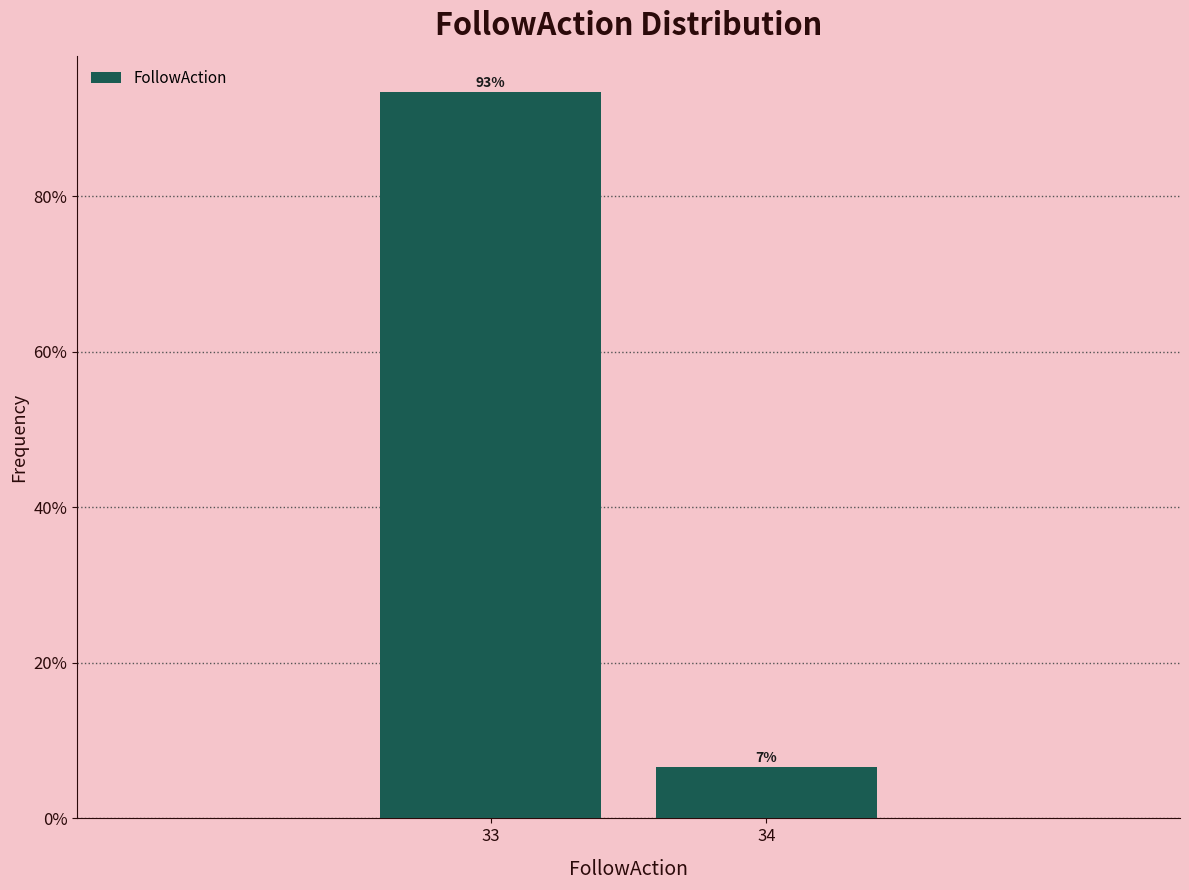

What is the smallest value displayed?

6.6